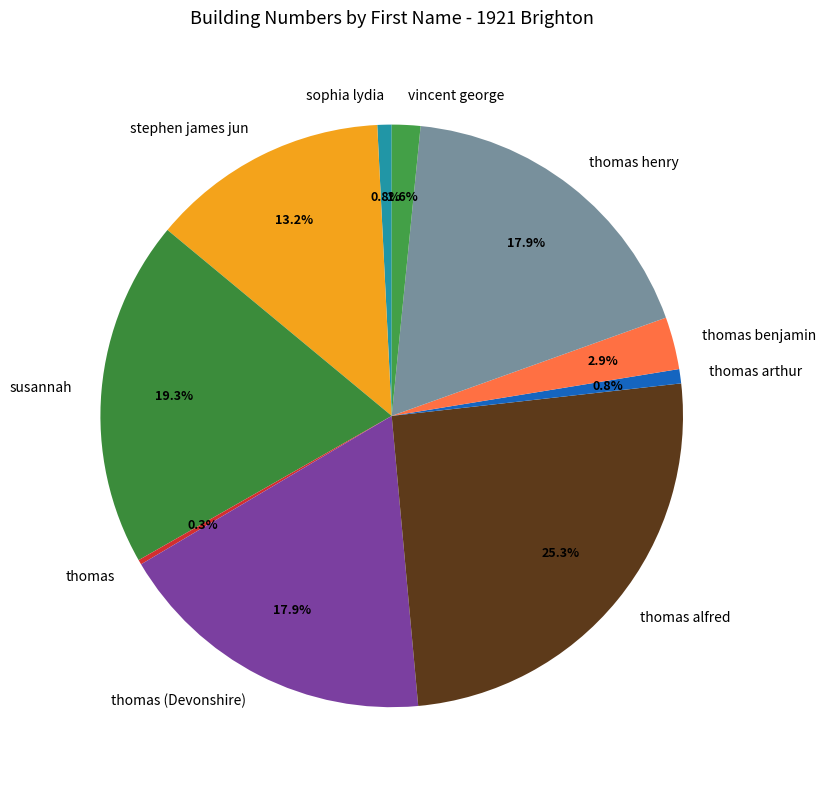

Does sophia lydia represent more than half of the total?

No